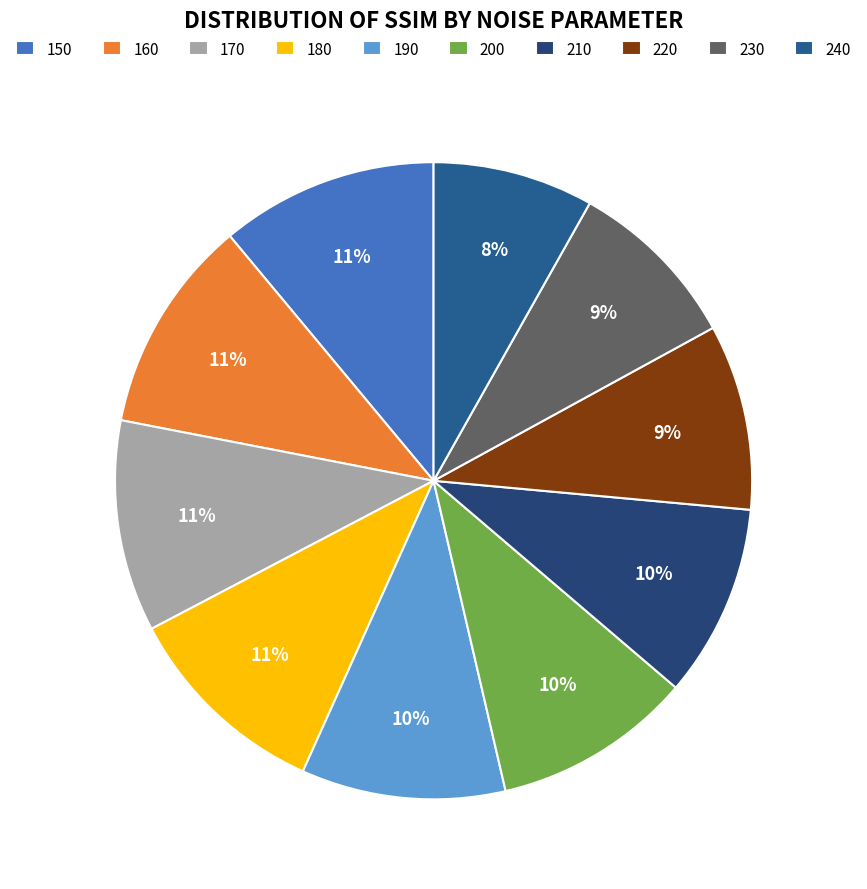

What portion of the pie excludes 190?

89.6%